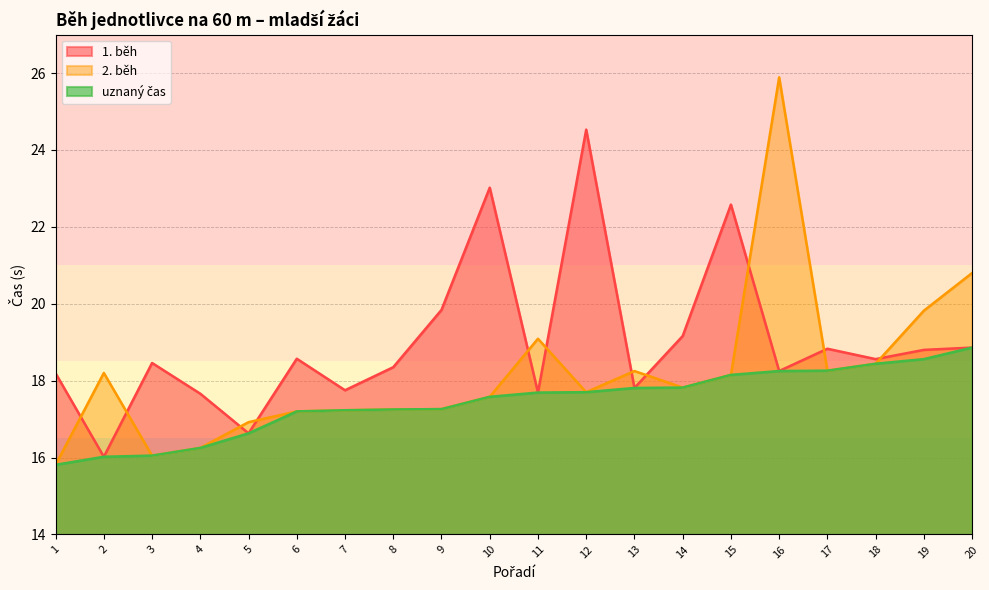

The value of 1. běh at 10 is 23.0. True or false?

True